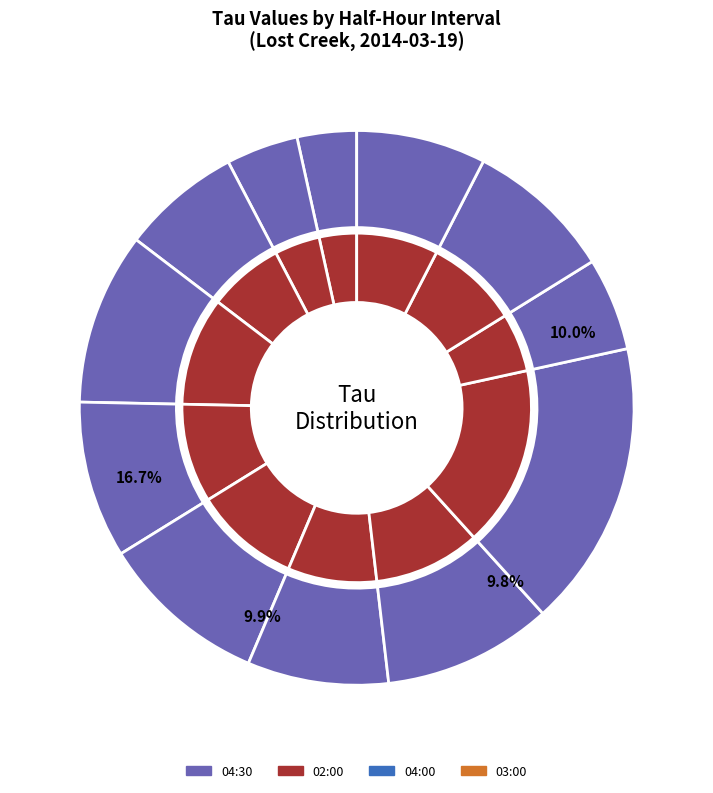

Rank the categories by value from lowest to highest.

00:30, 01:00, 05:00, 01:30, 06:00, 03:30, 05:30, 02:30, 03:00, 04:00, 02:00, 04:30